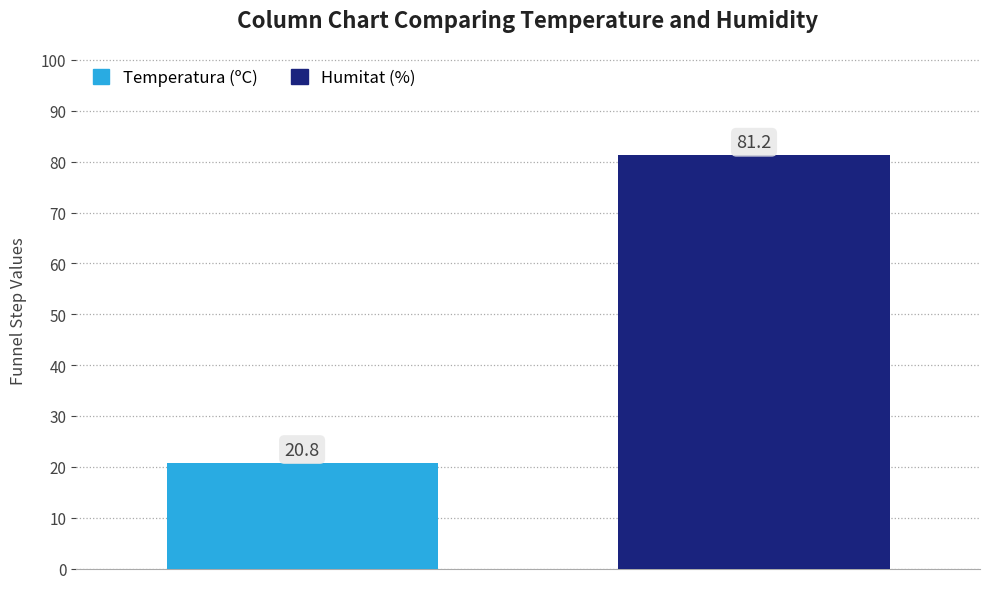

Which series has the widest spread of values?

Temperatura (ºC)